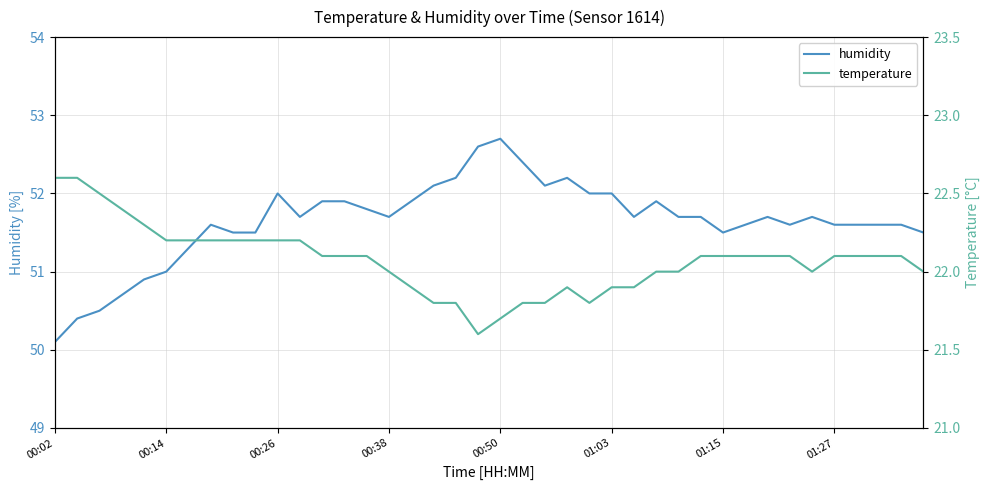

Rank the series by their average value, from lowest to highest.

temperature, humidity